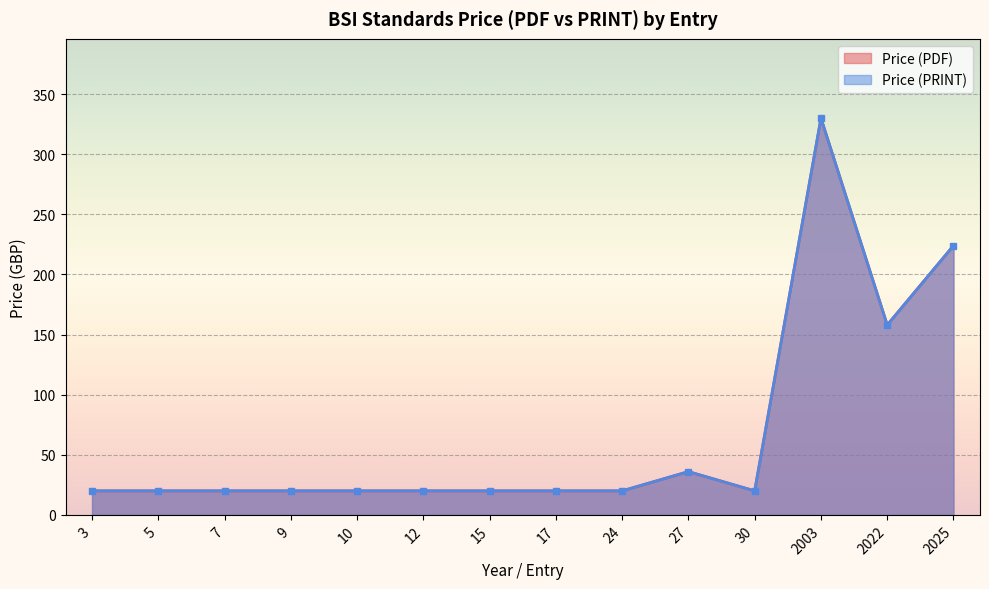

Which series has the largest total across all categories?

Price (PDF)